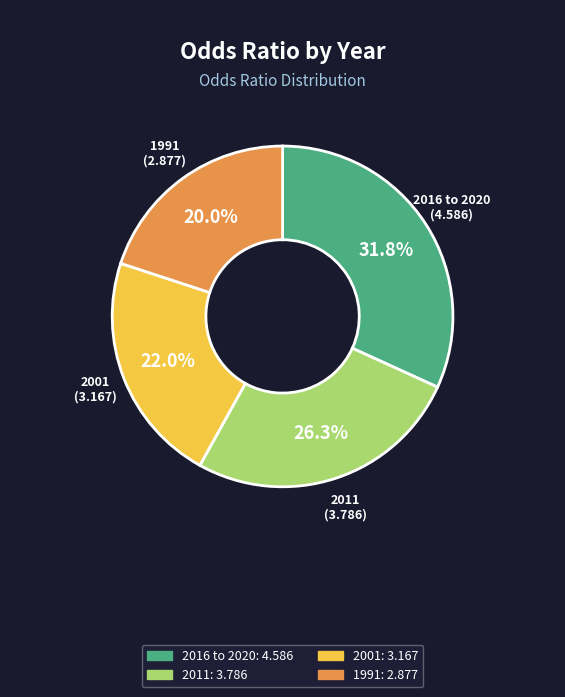

The 1991 slice represents 20% of the pie. True or false?

True